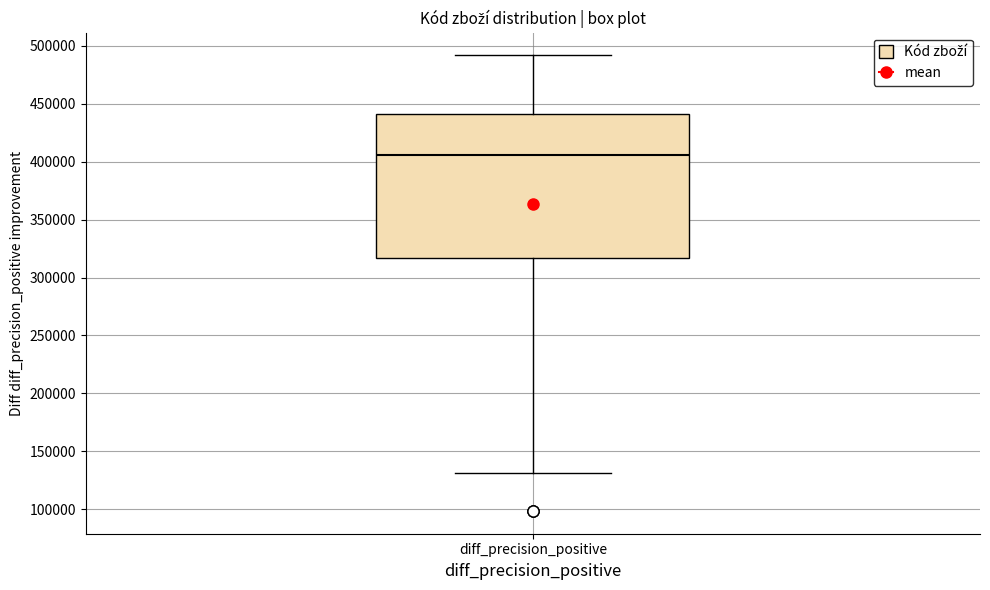

Transcribe this box plot: give where the median line is, the range the box spans, and where the two whiskers end, as read against the y-axis. The values are not printed on the chart, so give them approximately, as read against the axis.

median 405000, box 315000 to 440000, whiskers 130000 to 490000